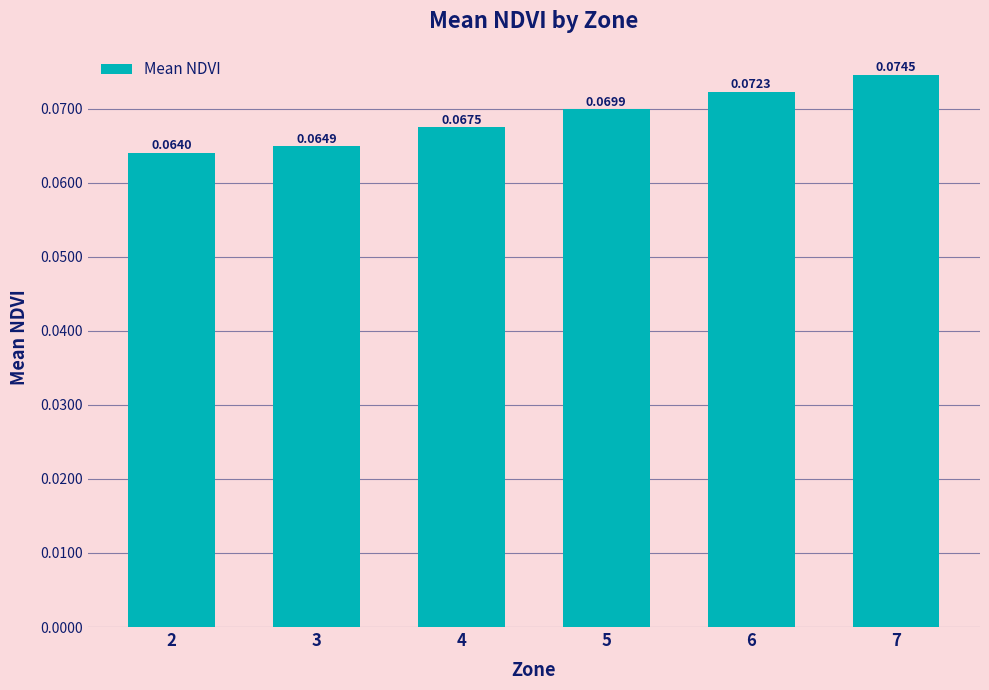

Rank the categories by value from highest to lowest.

7, 6, 5, 4, 3, 2